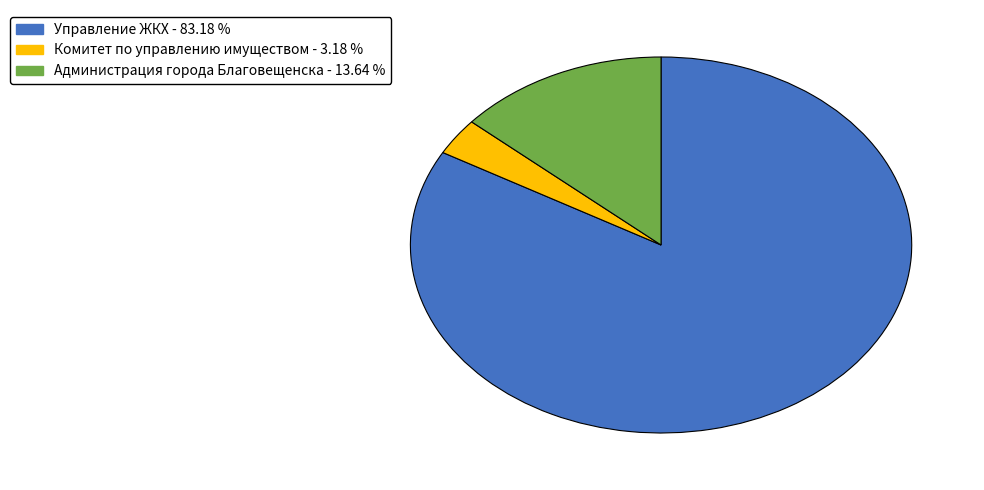

Rank the categories by value from highest to lowest.

Управление ЖКХ, Администрация города Благовещенска, Комитет по управлению имуществом